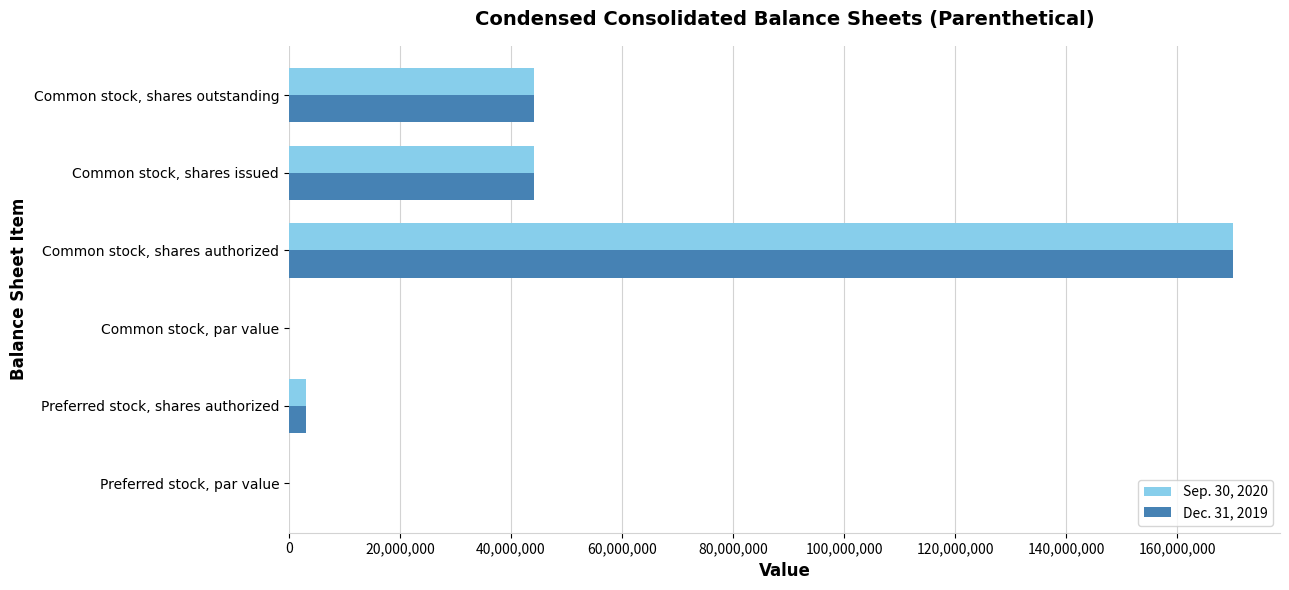

Is it true that Sep. 30, 2020 equals 66702558.5 at Common stock, shares outstanding?

False